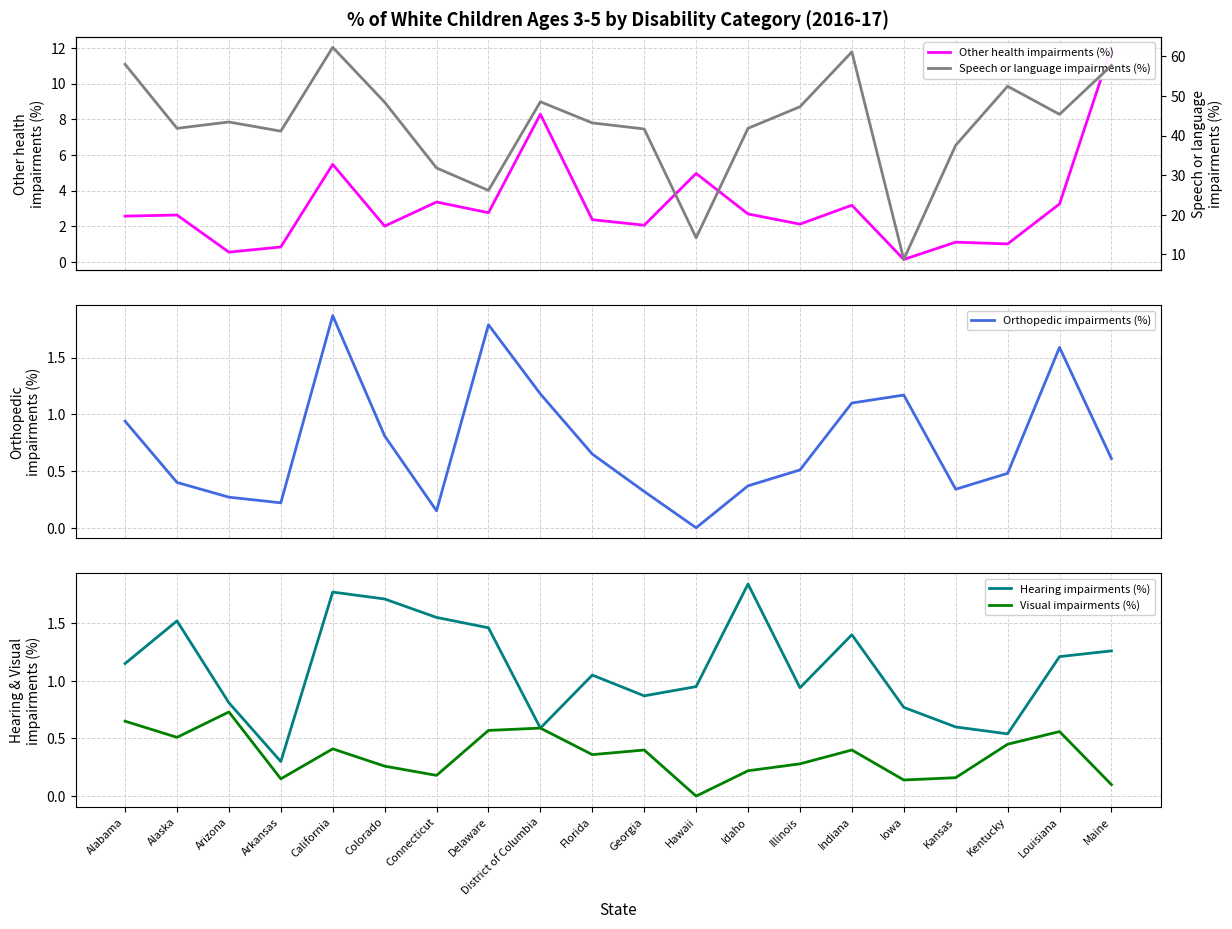

What is the approximate value of Orthopedic impairments (%) at Louisiana?

1.6